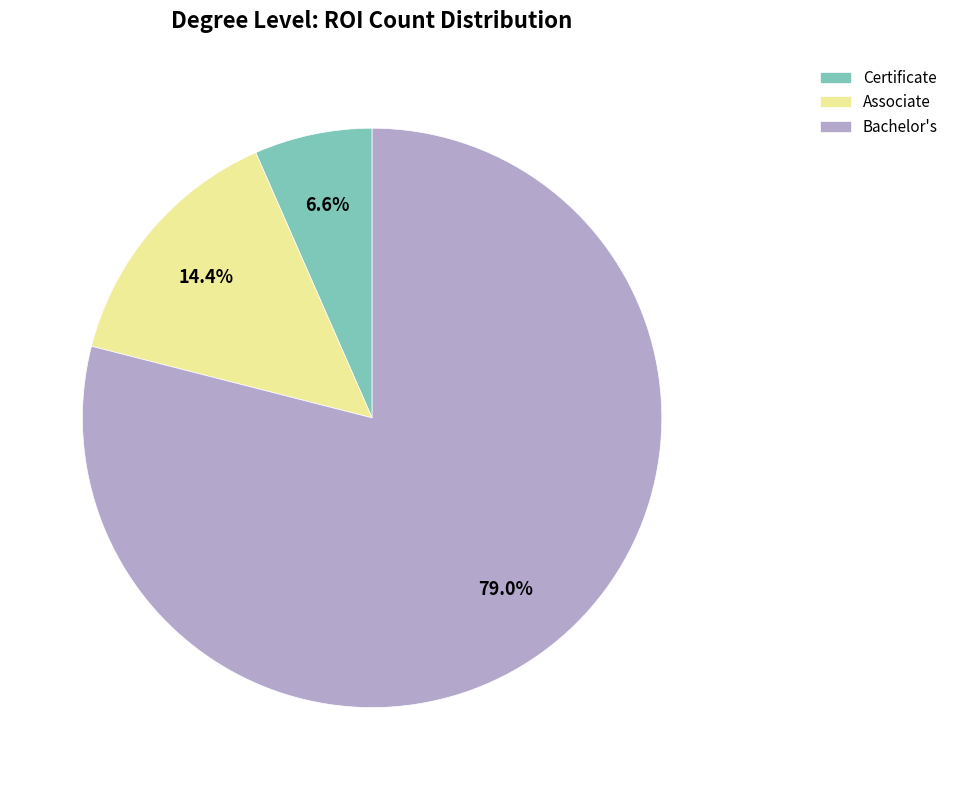

What percentage do Bachelor's and Certificate together represent?

85.6%